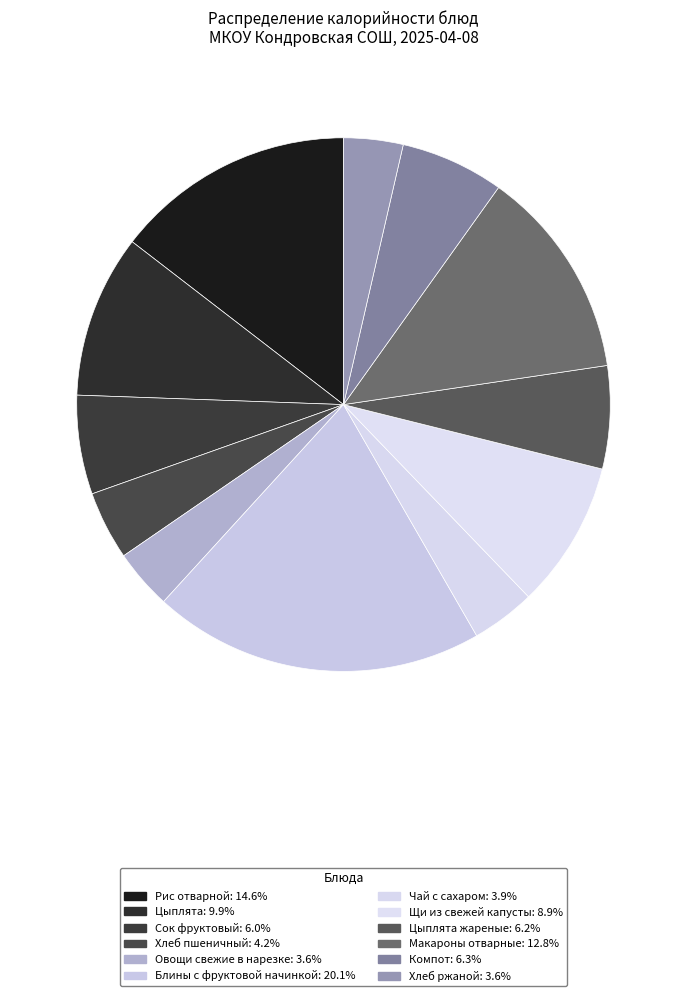

Is there any slice that represents more than half of the pie?

No